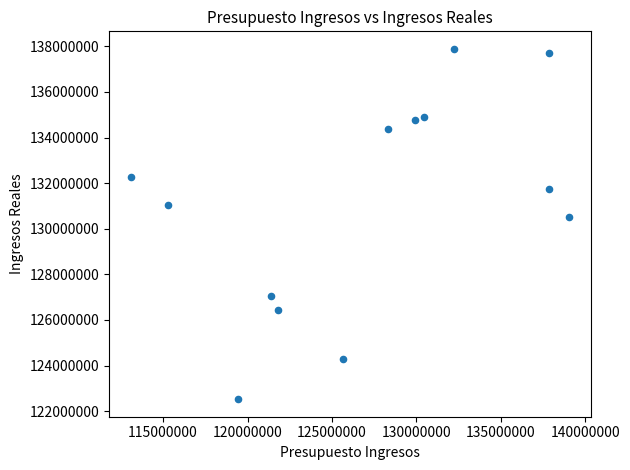

What Y value in the scatter plot is closest to 130206369?

130518086.3